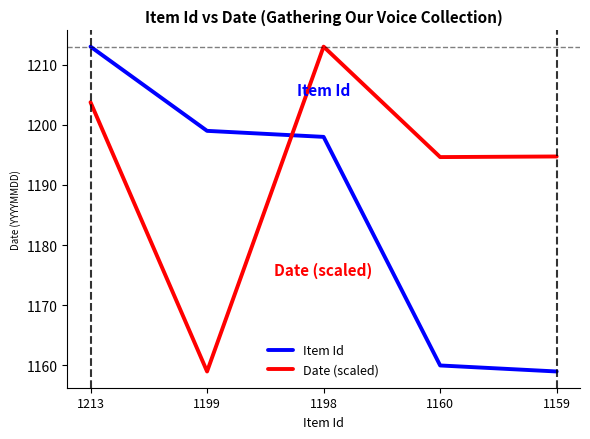

What is the sum of the Item Id values at 1159 and 1160?

2319.0